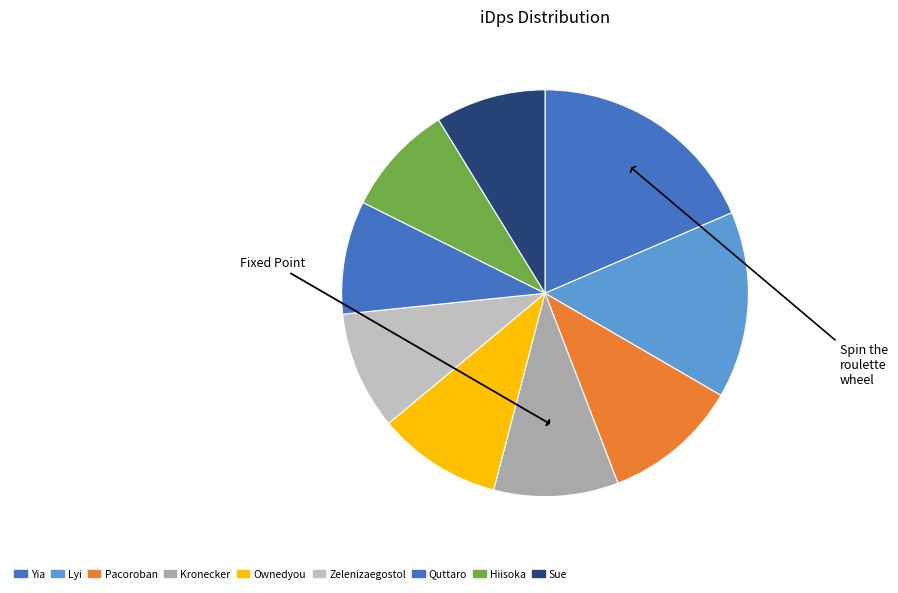

Which category has the smallest portion of the pie?

Sue